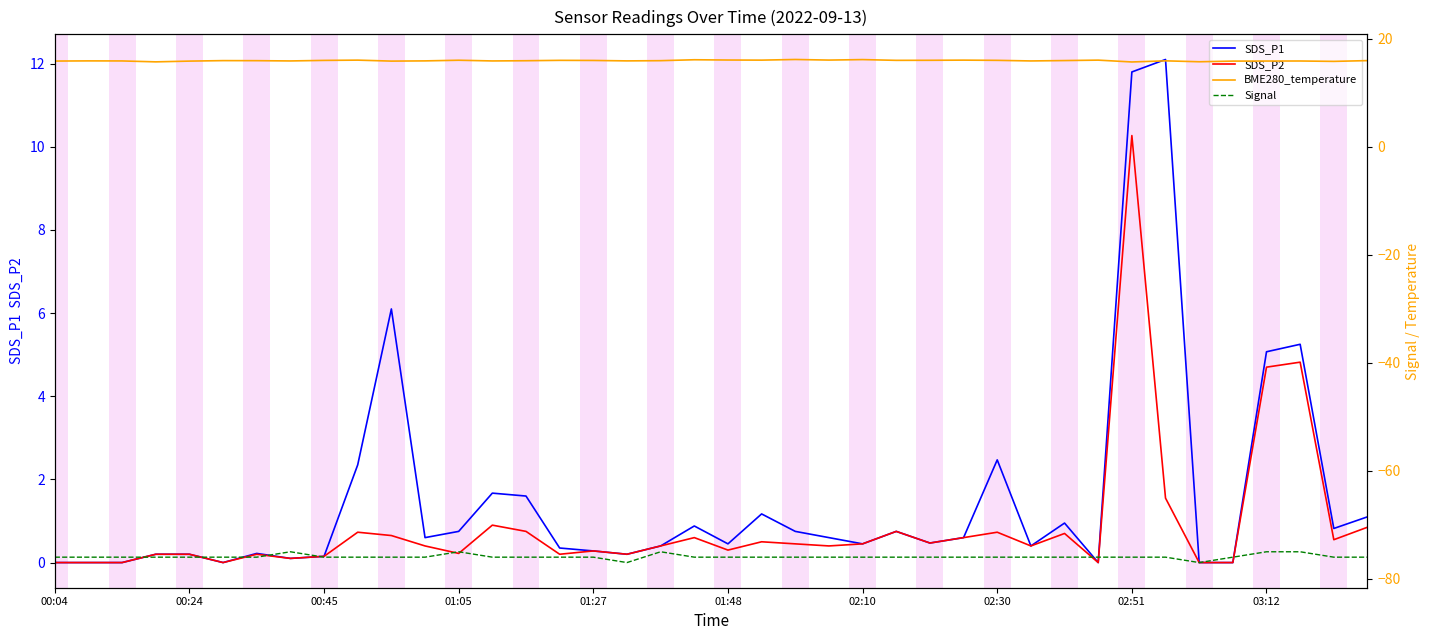

At how many categories does at least one series exceed -39?

40